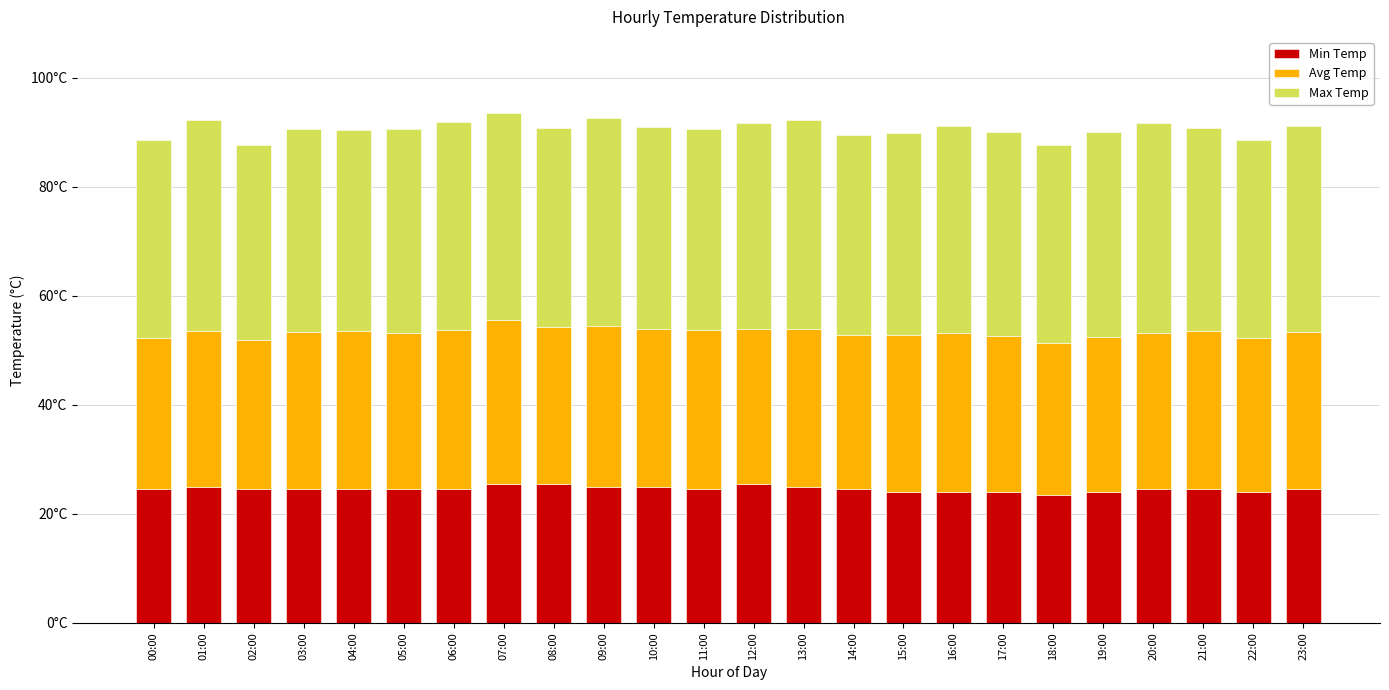

Which series has the largest range (max minus min)?

Max Temp